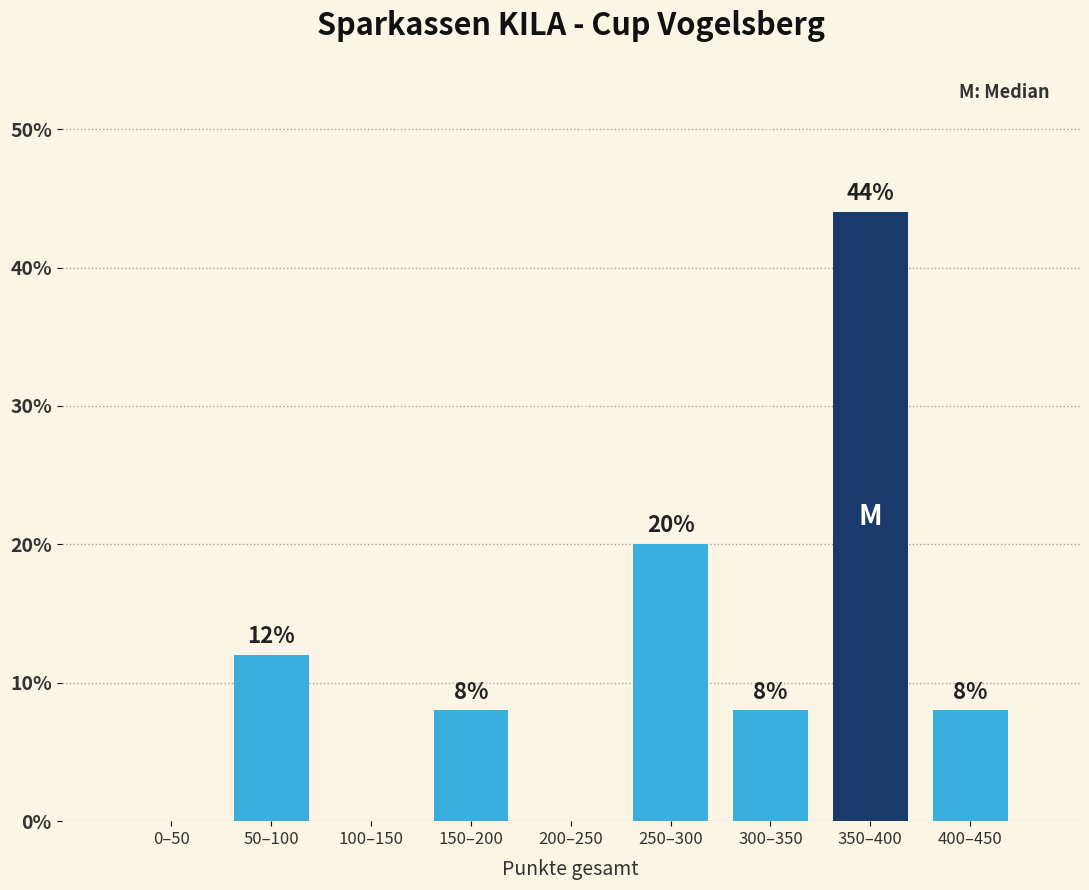

Reading right to left, transcribe all the data shown in this chart.

400–450=8	350–400=44	300–350=8	250–300=20	200–250=0	150–200=8	100–150=0	50–100=12	0–50=0